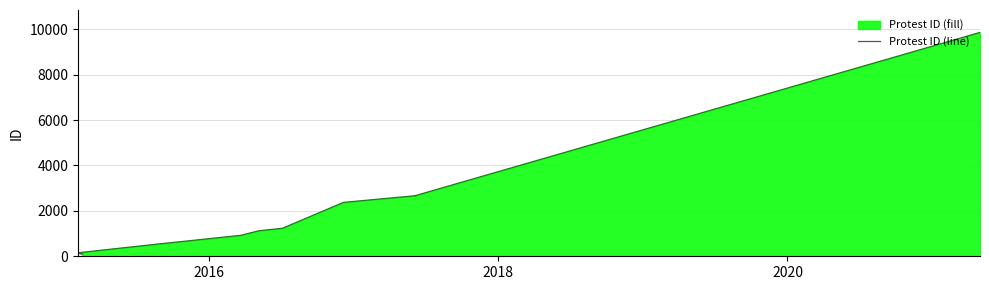

What is the label of the 11th point from the right?

2016